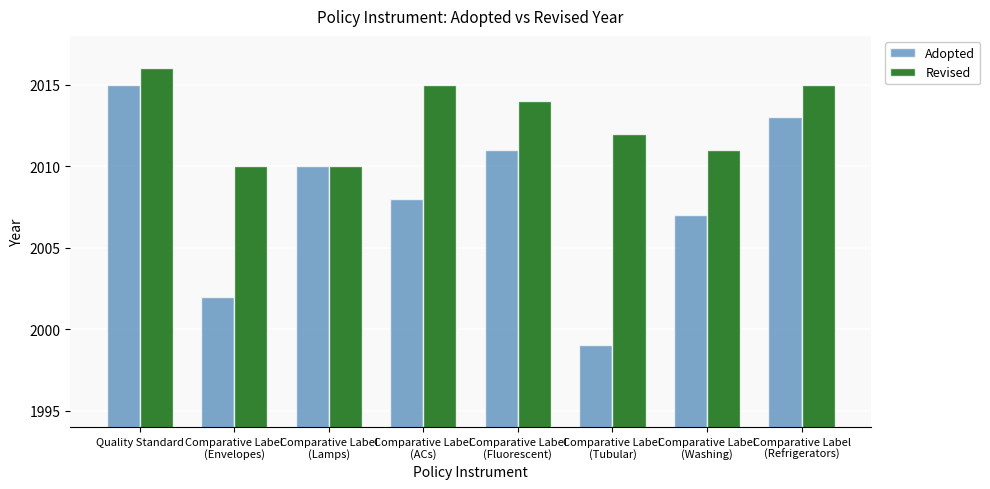

Which series has the largest range (max minus min)?

Adopted